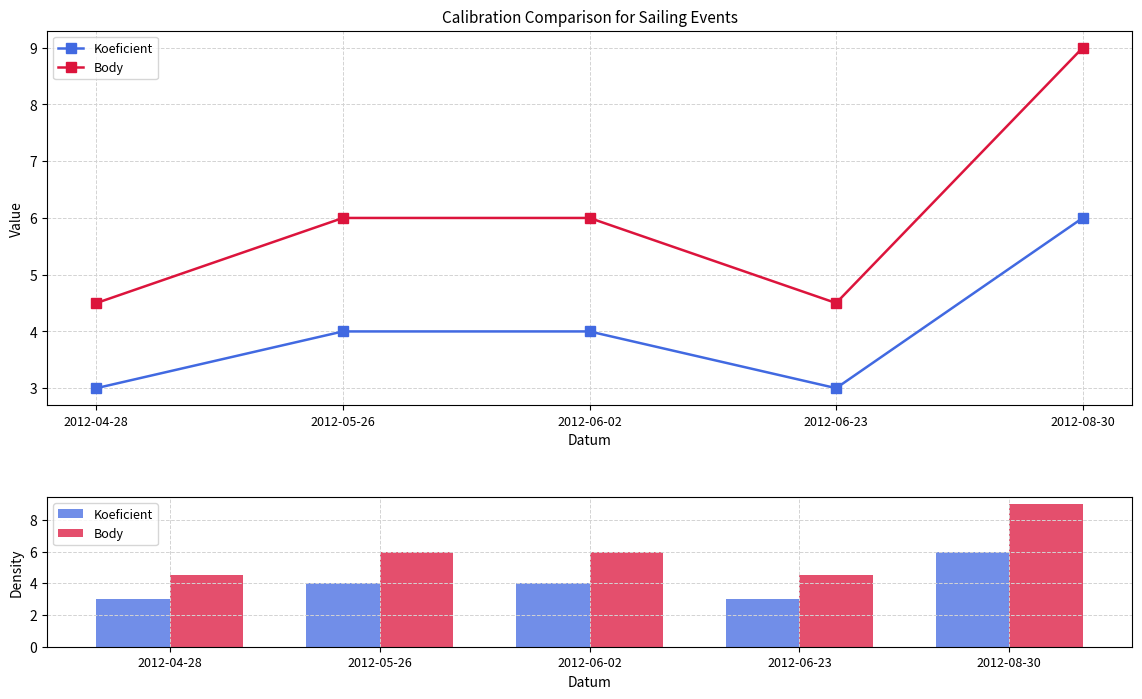

Reading right to left, extract all data points from this chart.

Koeficient: 2012-08-30=6.0	2012-06-23=3.0	2012-06-02=4.0	2012-05-26=4.0	2012-04-28=3.0
Body: 2012-08-30=9.0	2012-06-23=4.5	2012-06-02=6.0	2012-05-26=6.0	2012-04-28=4.5